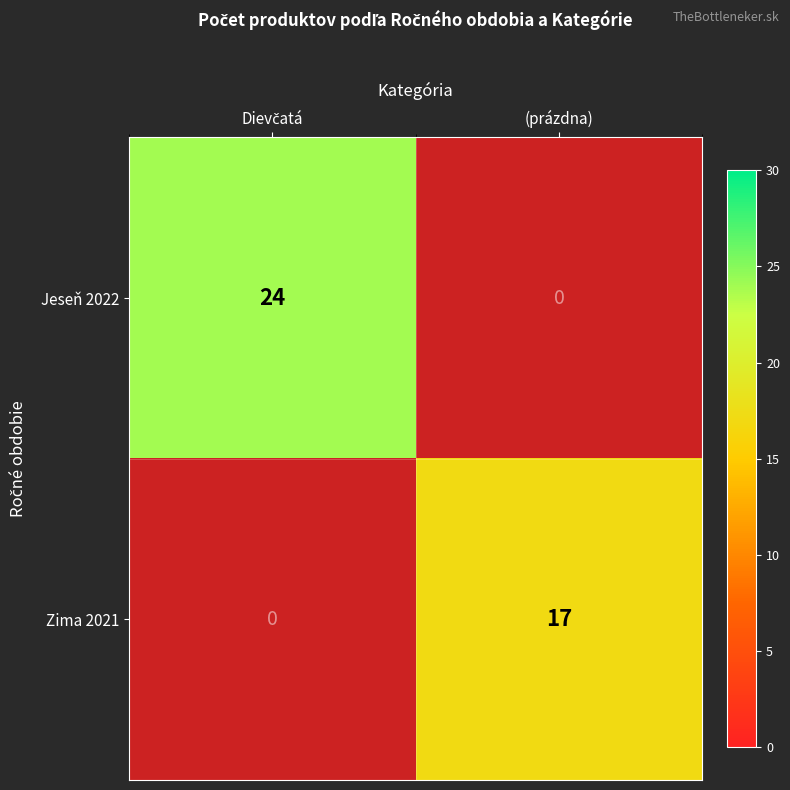

Count the number of categories in the chart.

2